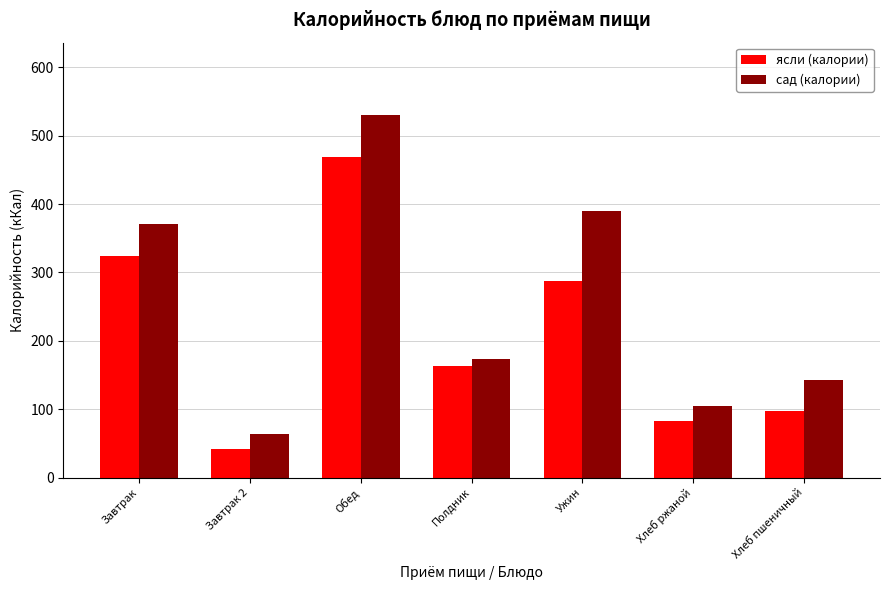

What are all the series names shown in the legend?

ясли (калории), сад (калории)